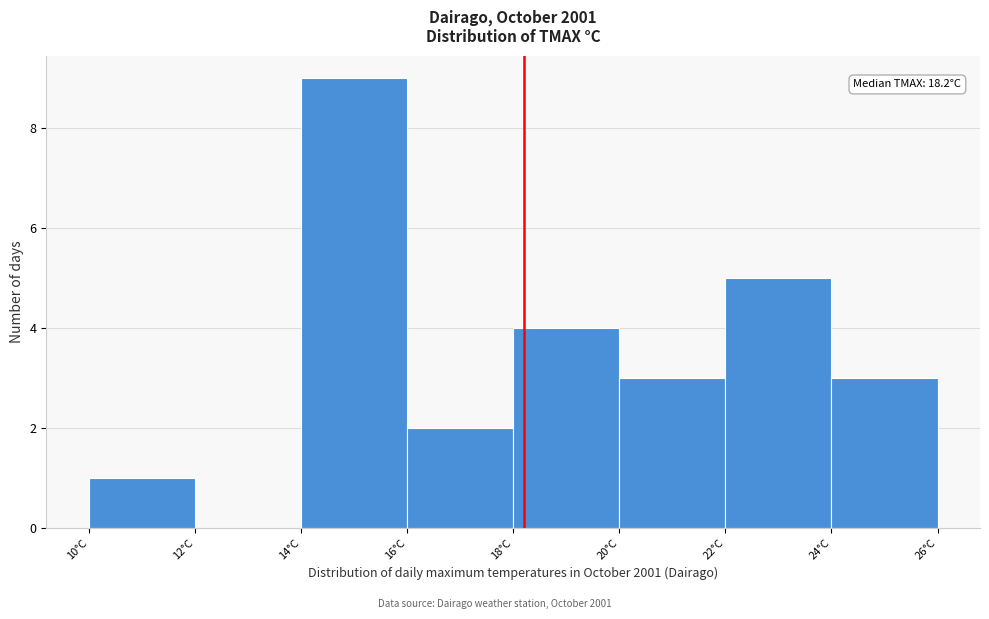

Over which range of the x-axis is the bar tallest?

14 to 16